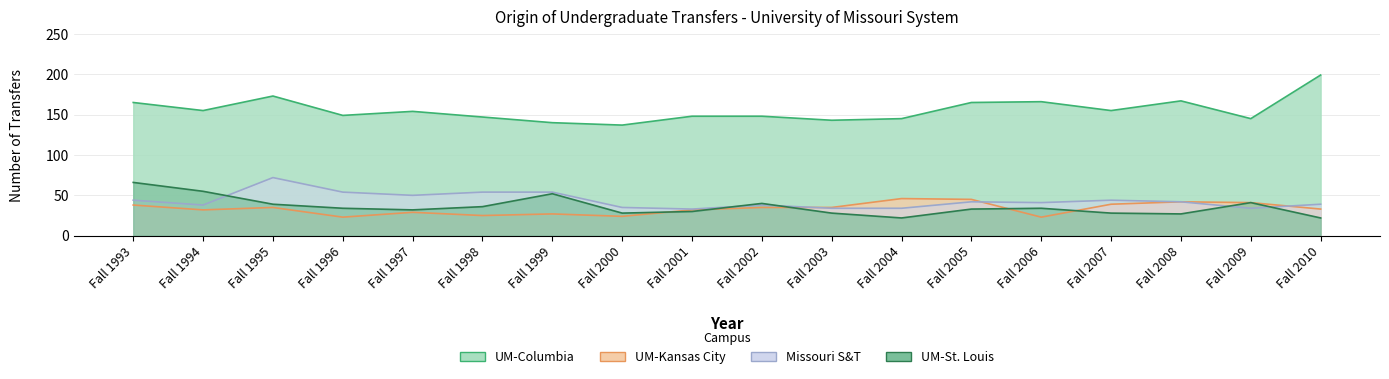

At how many categories does at least one series exceed 193?

1